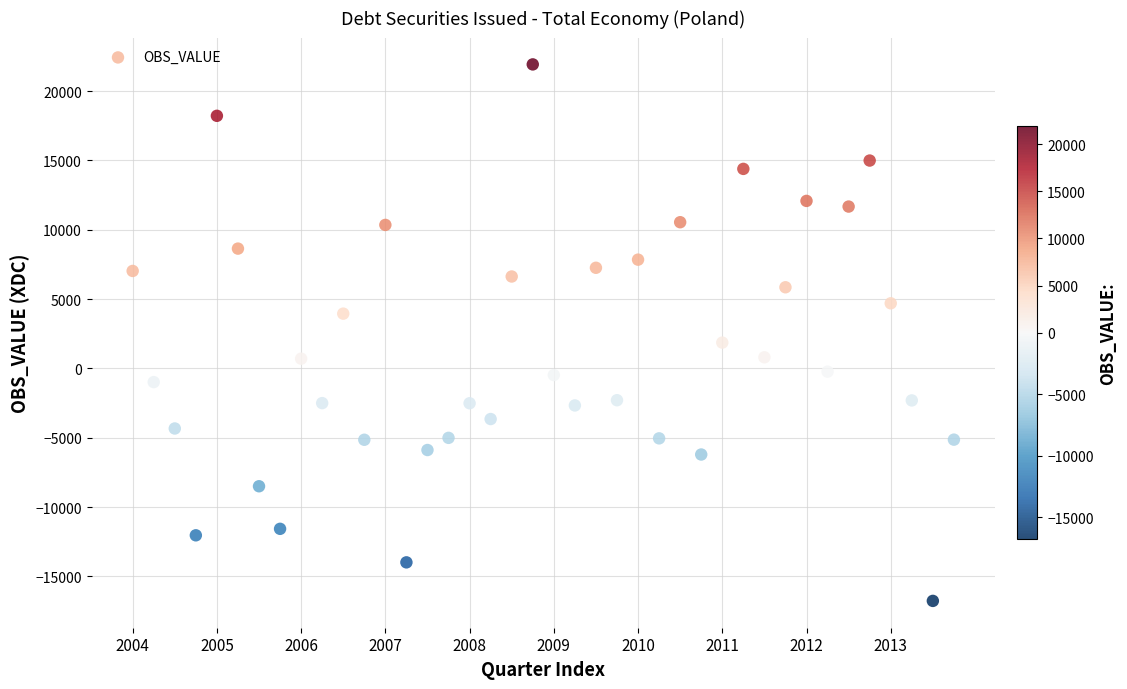

What is the range of Y values (max minus min)?

38682.5